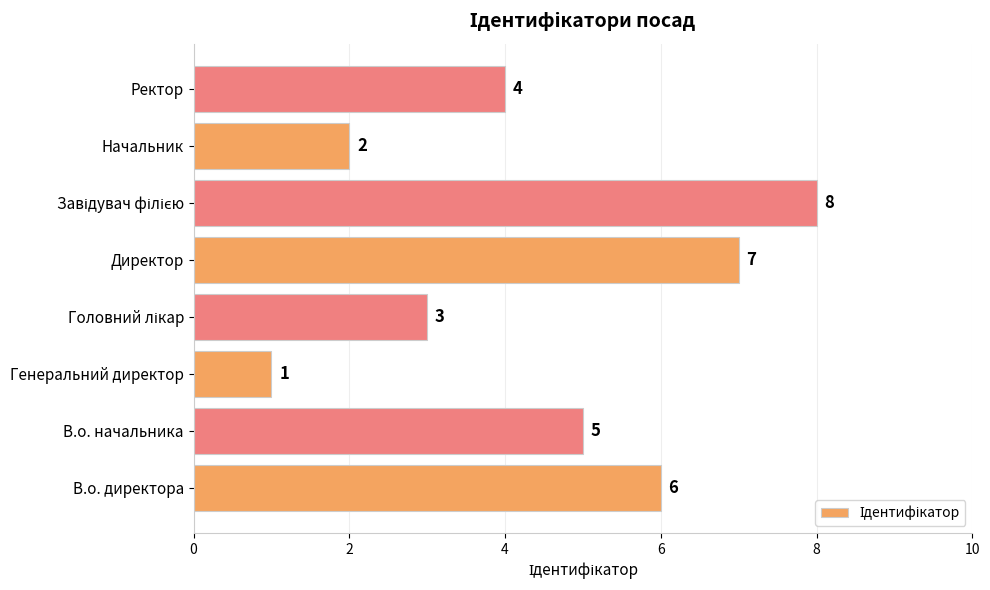

Reading bottom to top, transcribe all the data shown in this chart.

6	5	1	3	7	8	2	4